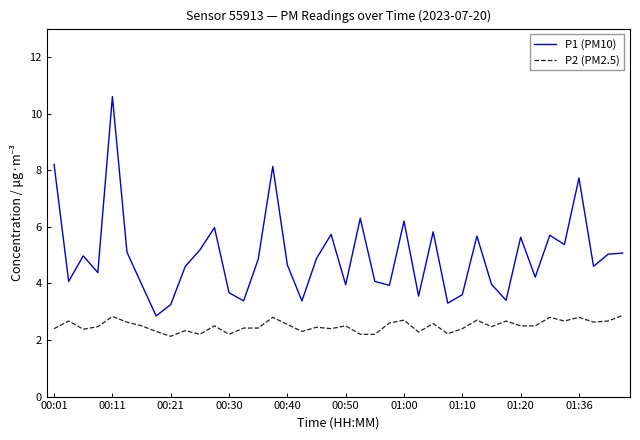

What is the smallest value displayed?

2.1